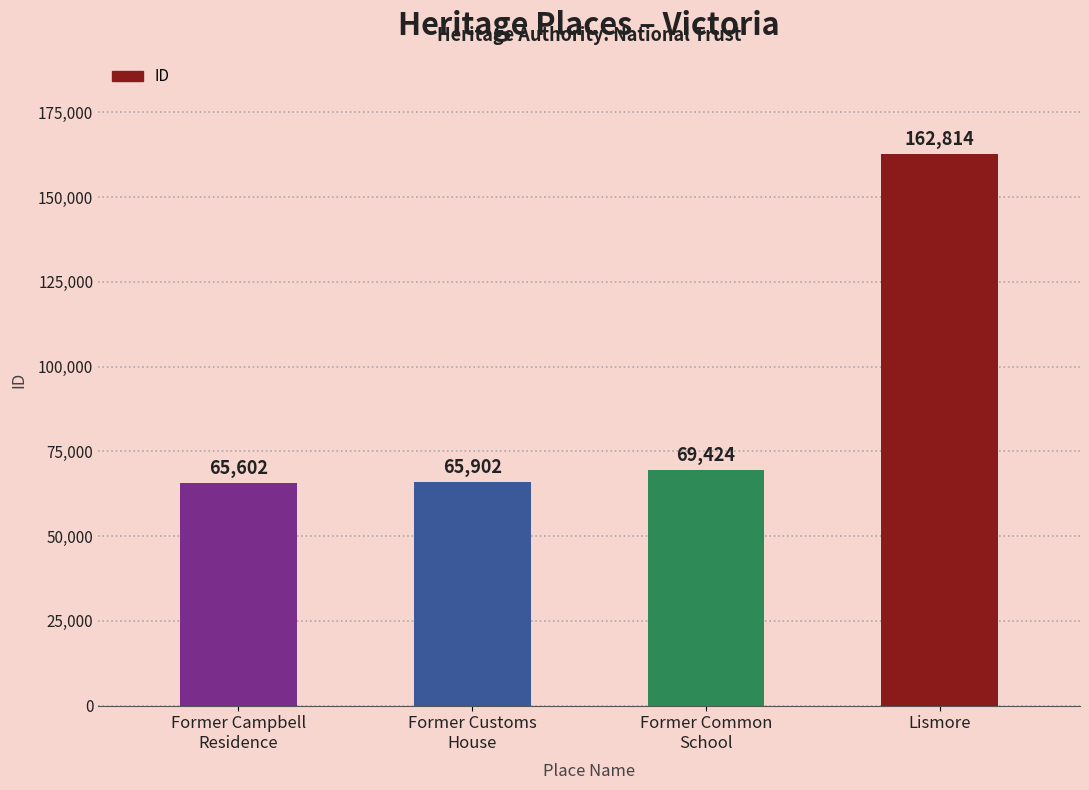

Read the value at Lismore.

162814